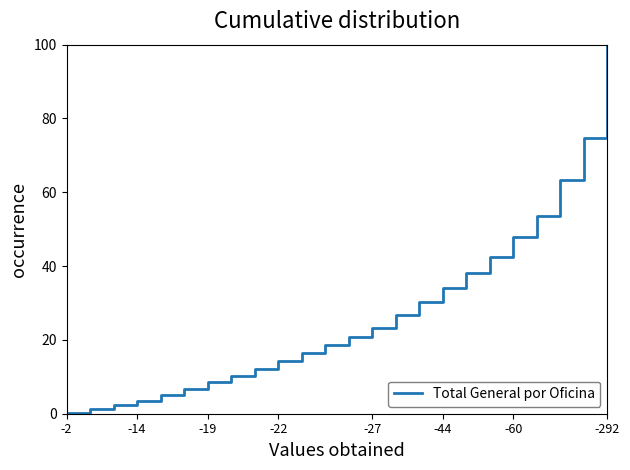

What is the sum of all values?

654.8